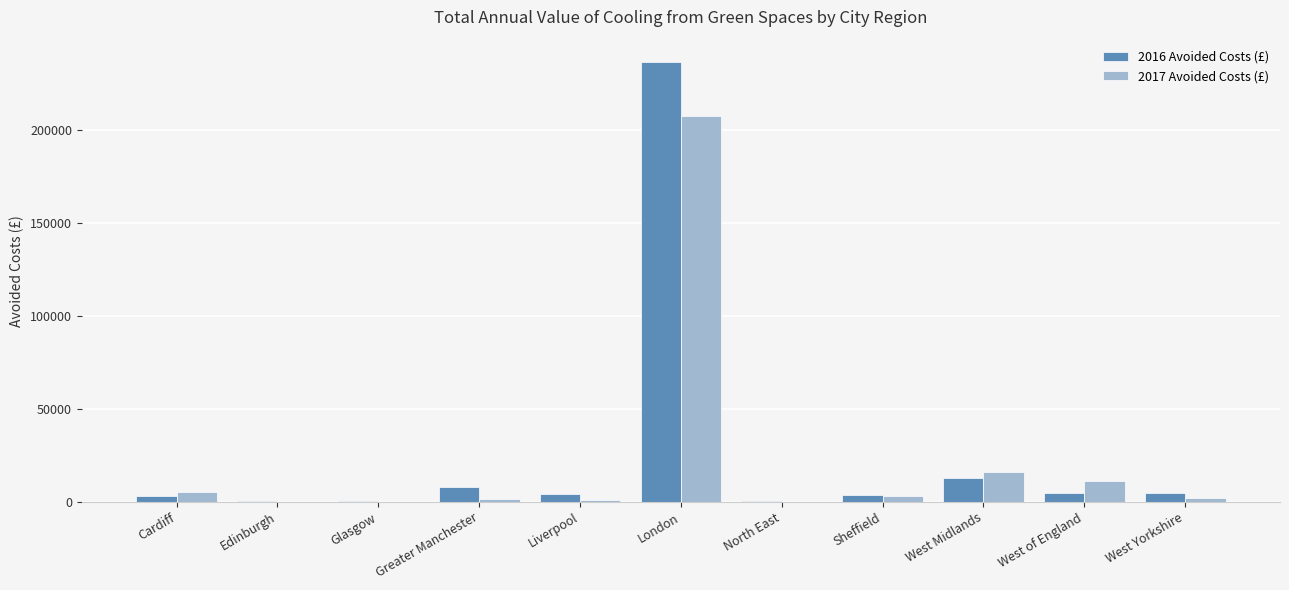

Is the value of 2017 Avoided Costs (£) at West Midlands greater than the value of 2016 Avoided Costs (£) at West of England?

Yes